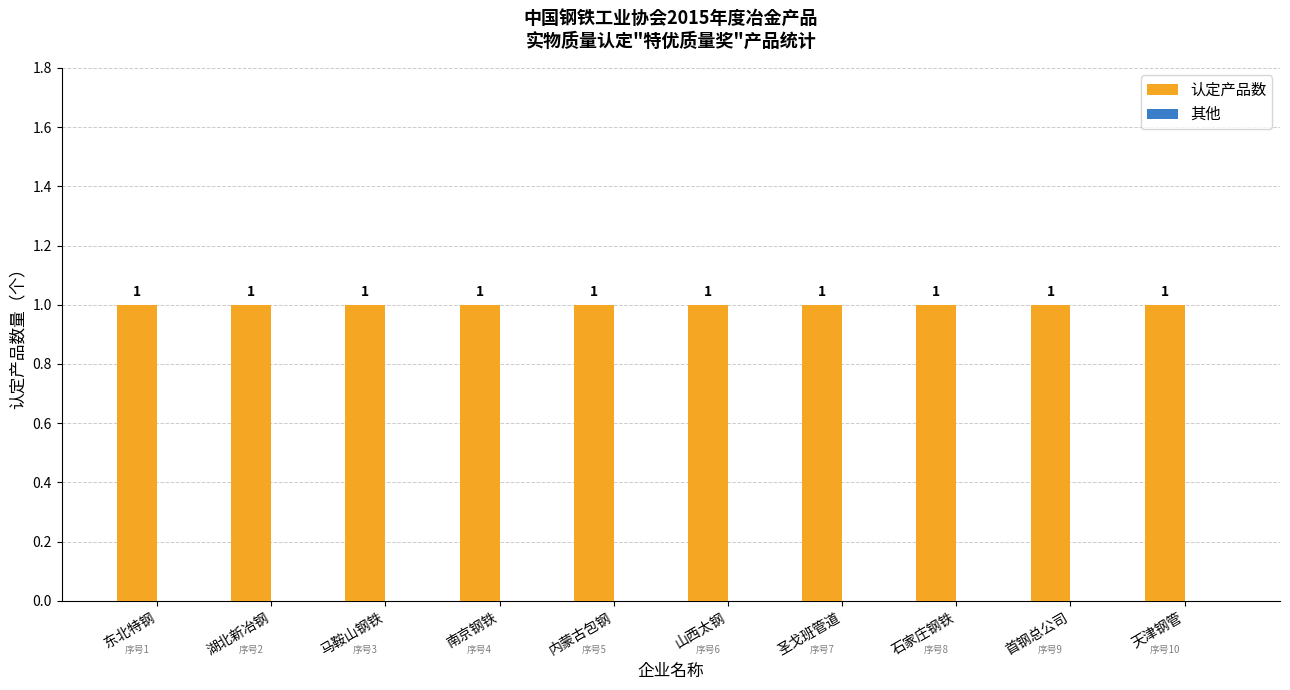

Which series has the largest total across all categories?

认定产品数